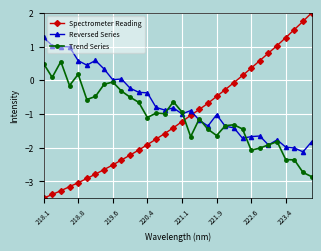

Is this an area chart (filled region under the line)?

No